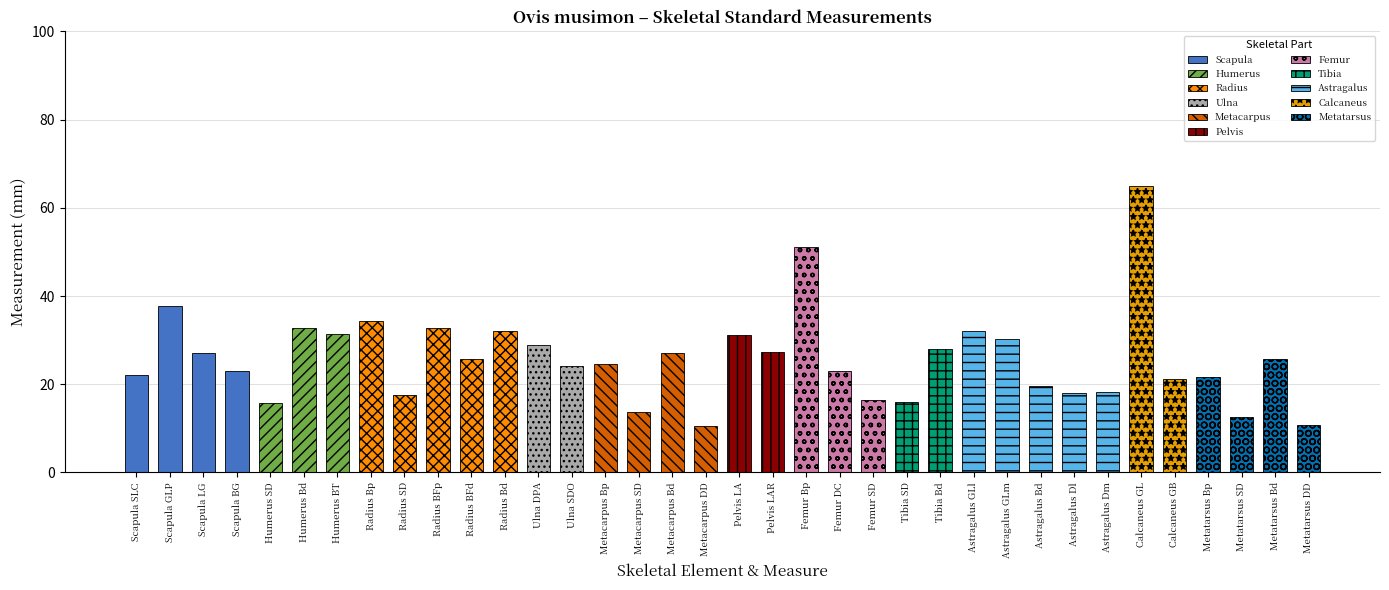

What is the sum of the values at Astragalus Bd and Humerus BT?

51.0